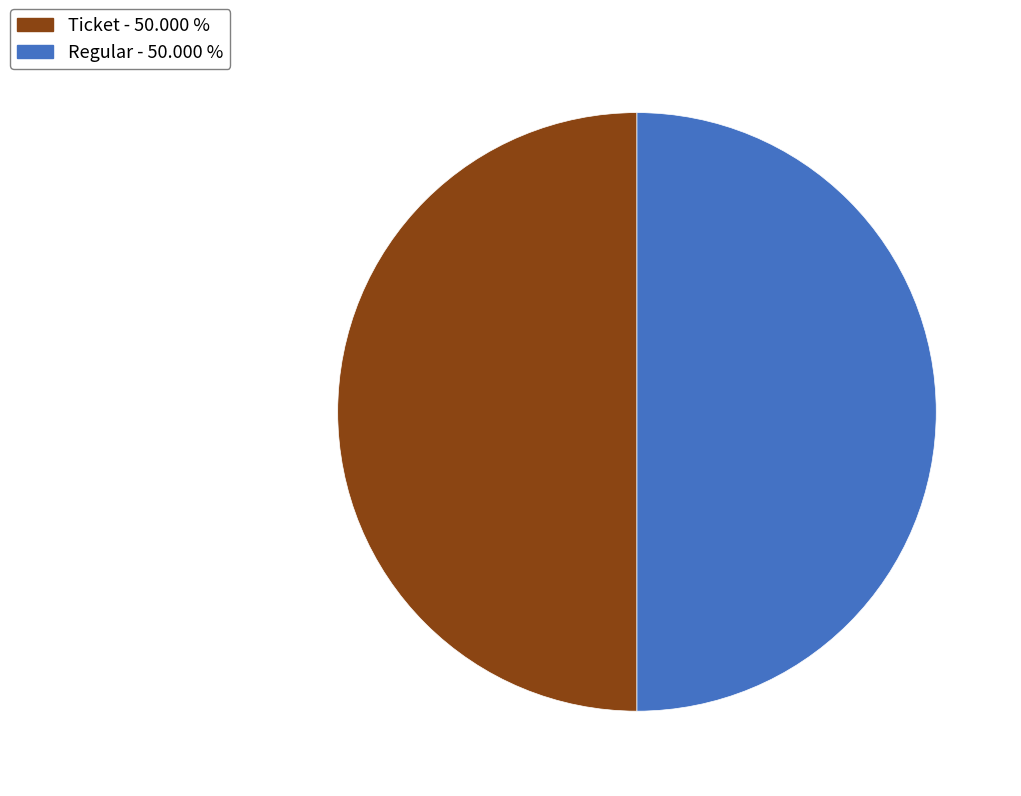

What is the ratio of the value at Ticket - 50.000 % to the value at Regular - 50.000 %?

1.0